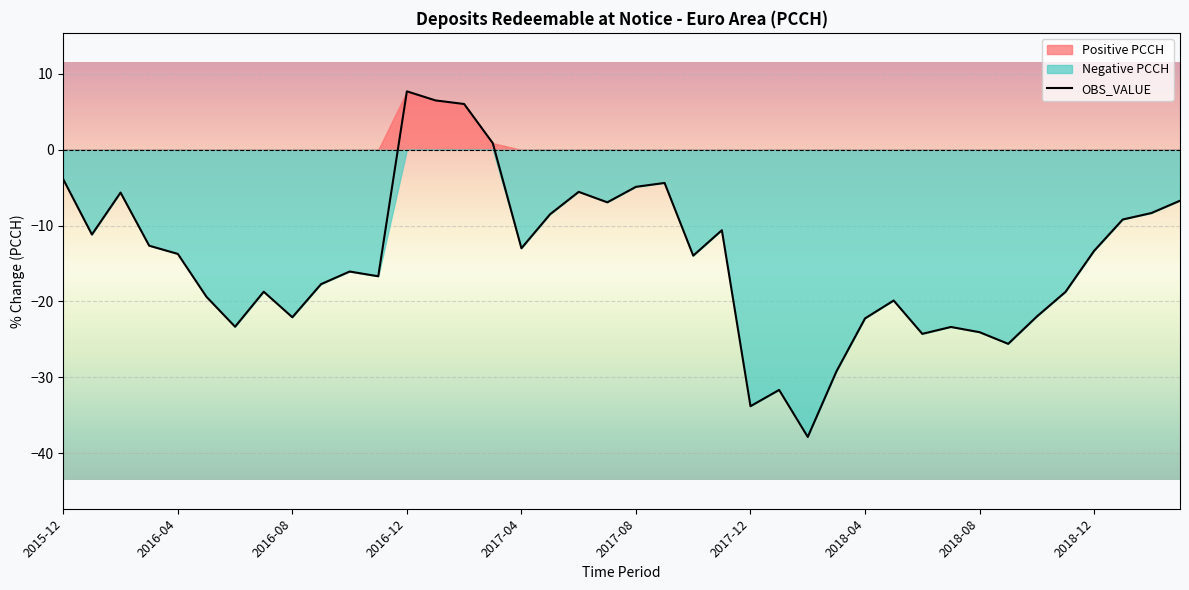

What is the minimum value for OBS_VALUE?

-37.9